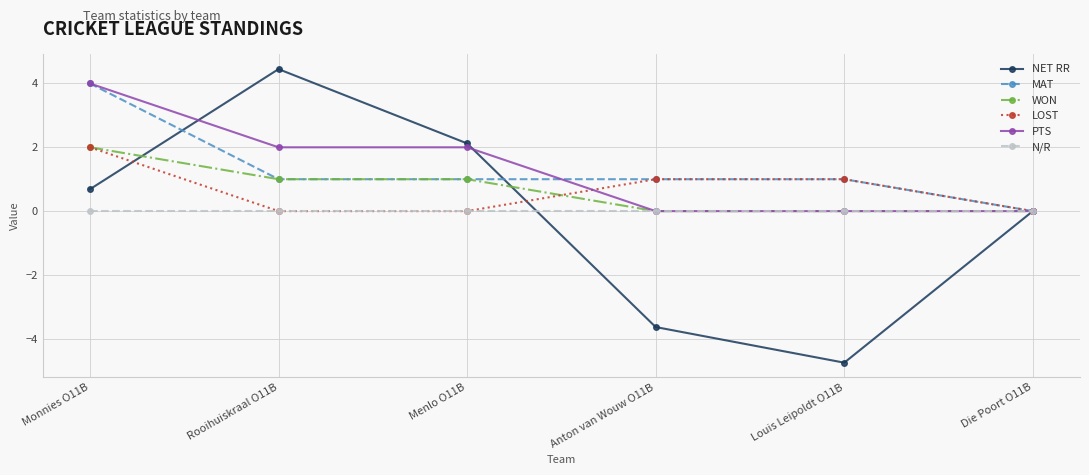

How many categories are shown in the chart?

6